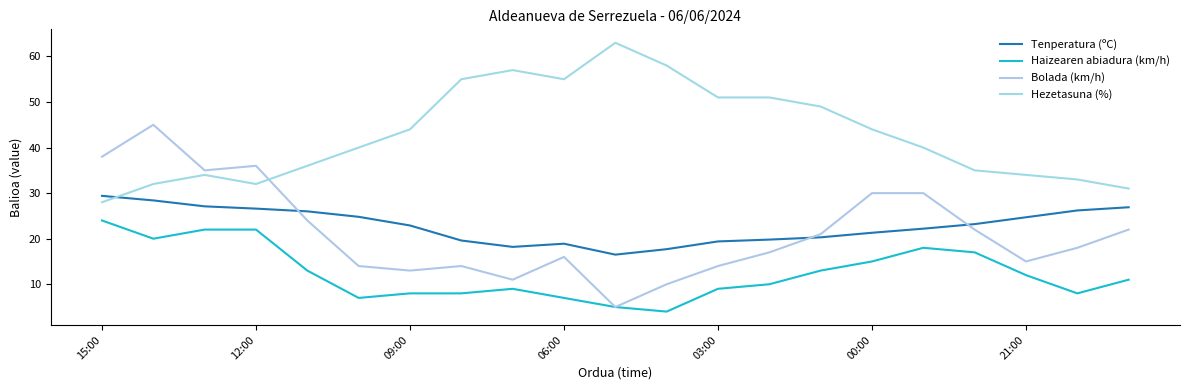

Is this an area chart (filled region under the line)?

No